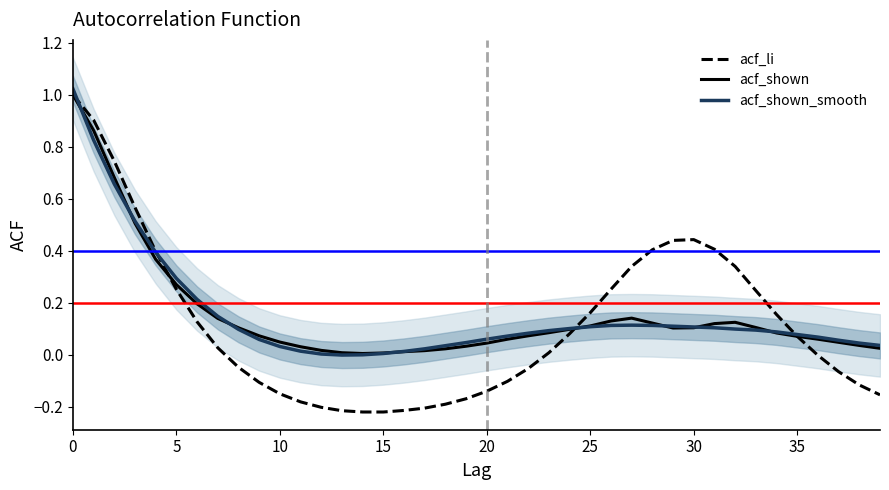

Between 21 and 16, which is larger?

21